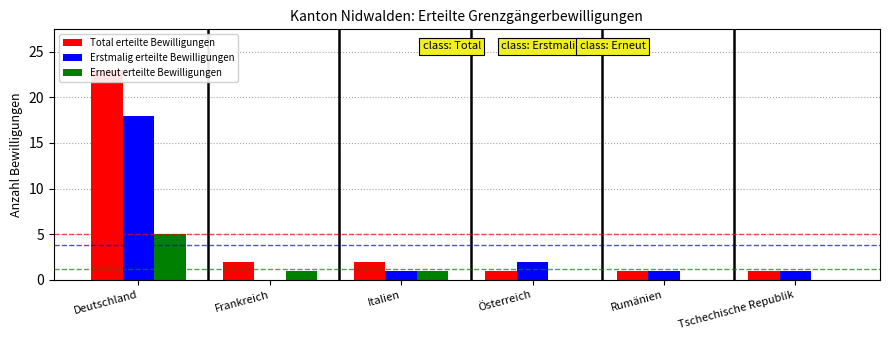

At which label does Erneut erteilte Bewilligungen first exceed 1?

Deutschland